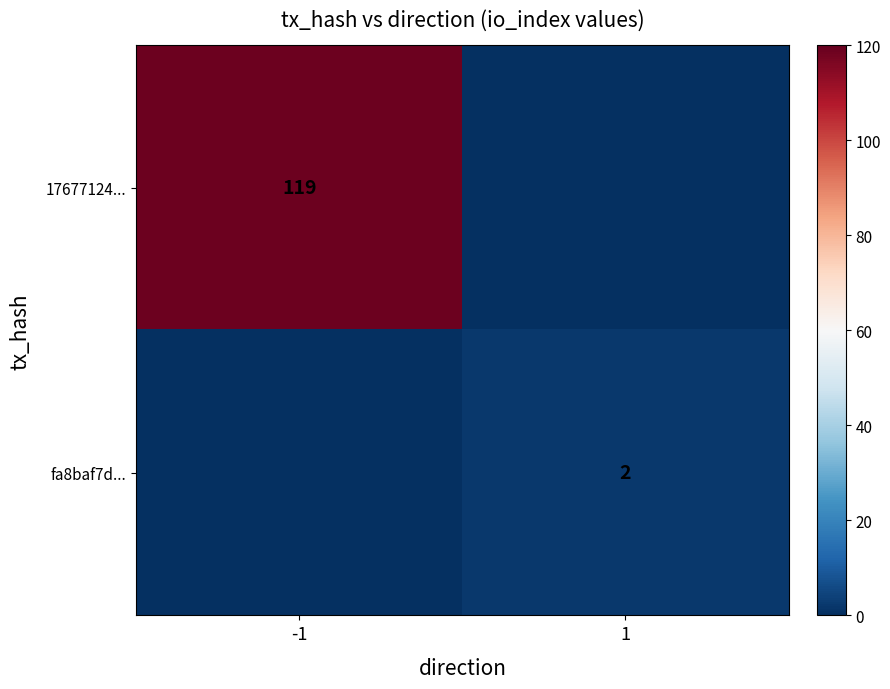

Is it true that 17677124... equals 205 at -1?

False